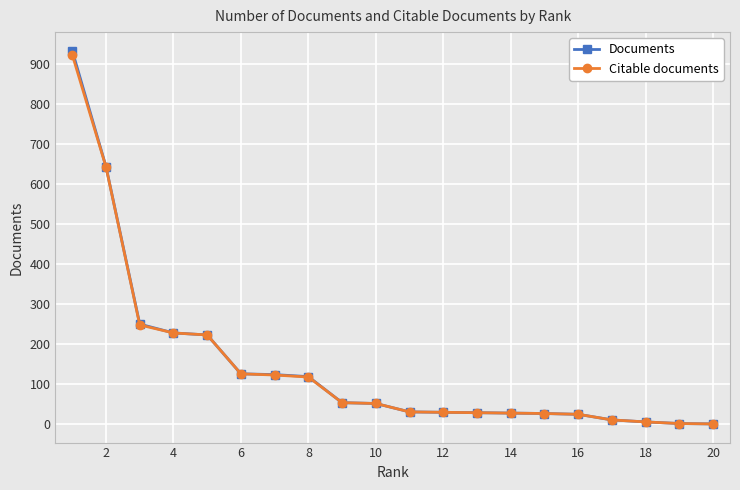

How many data points does each series have?

20